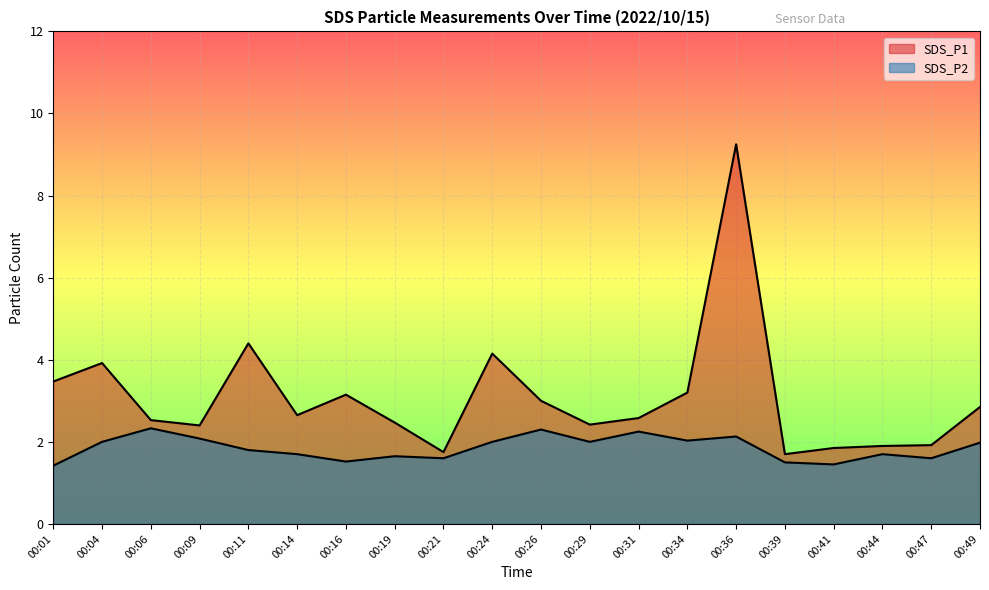

How many data points does each series have?

20